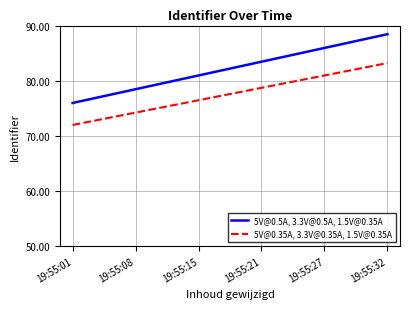

The 5V@0.35A, 3.3V@0.35A, 1.5V@0.35A series shows 83.2 at 19:55:32. True or false?

True